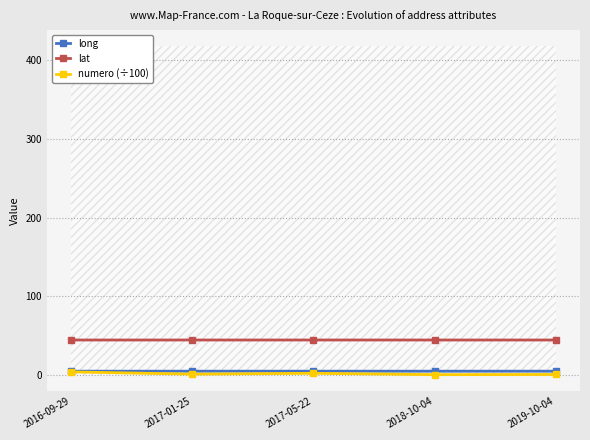

List the labels in order of lat value, largest first.

2017-05-22, 2018-10-04, 2017-01-25, 2019-10-04, 2016-09-29